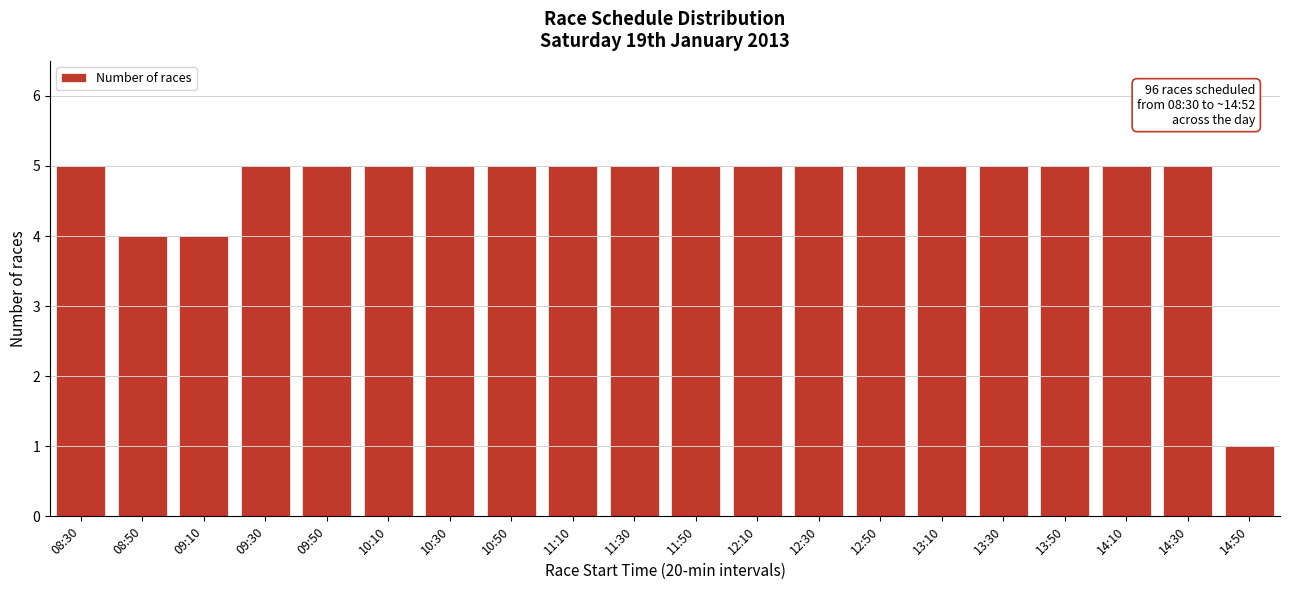

Reading right to left, transcribe all the data shown in this chart.

1	5	5	5	5	5	5	5	5	5	5	5	5	5	5	5	5	4	4	5